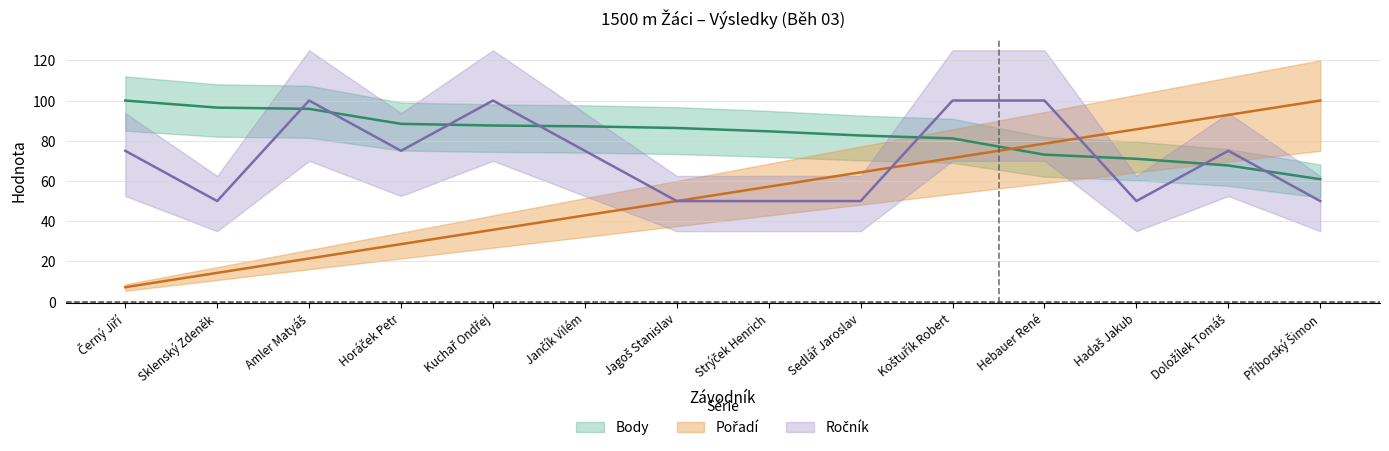

Which series has the widest spread of values?

Pořadí